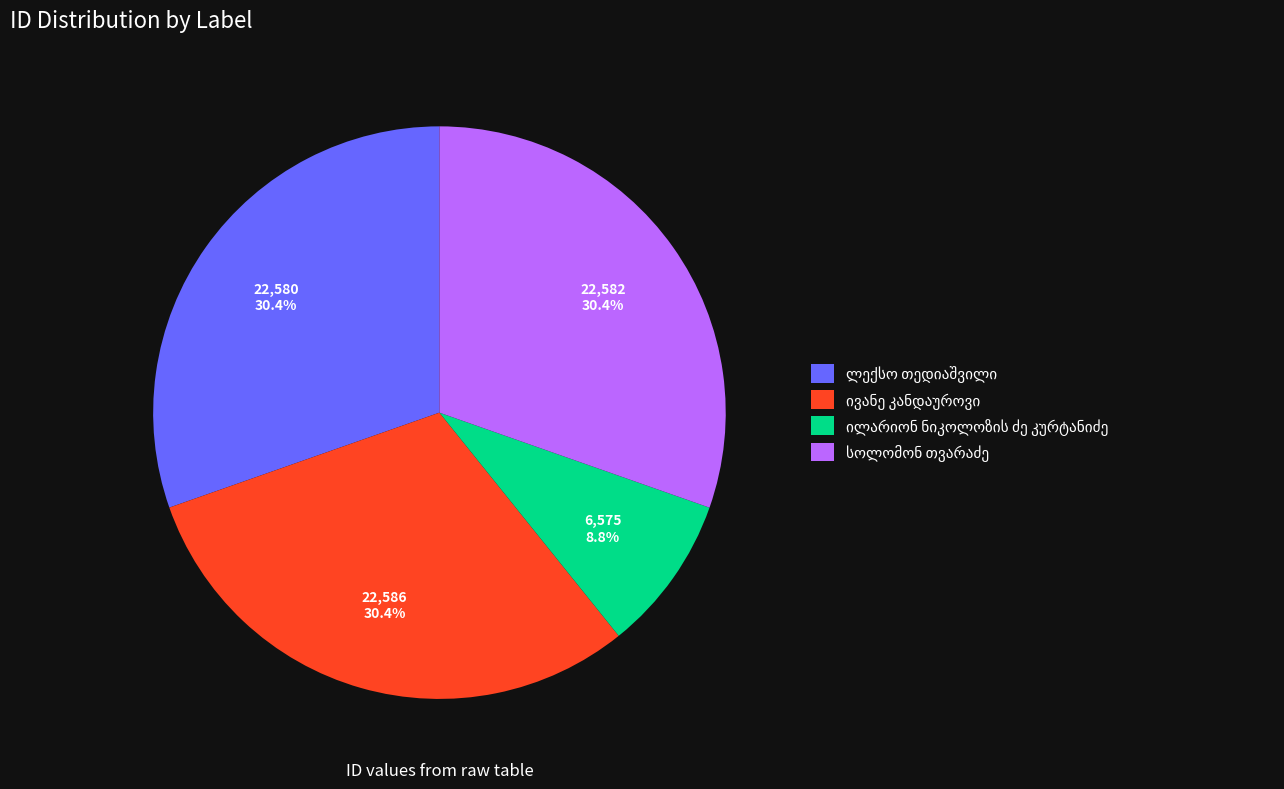

Does any single category account for the majority?

No